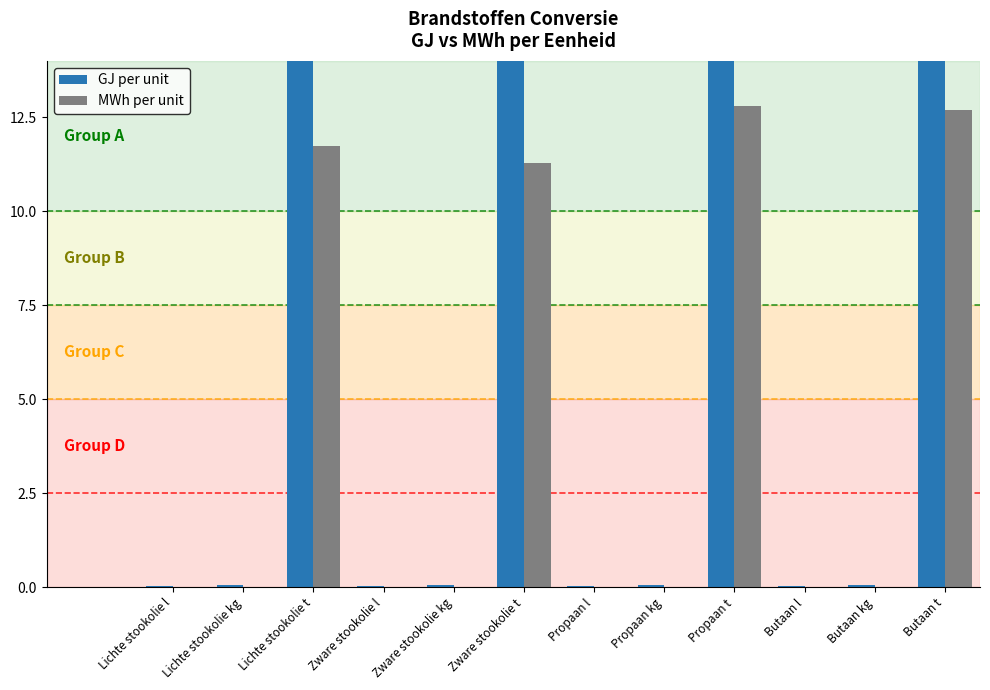

At how many categories does at least one series exceed 36?

4